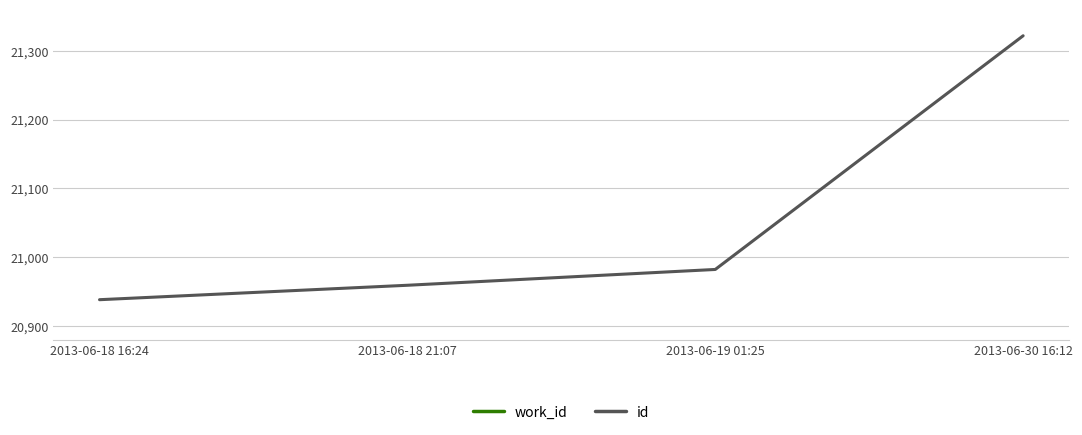

How many data points in id are less than 20982?

2